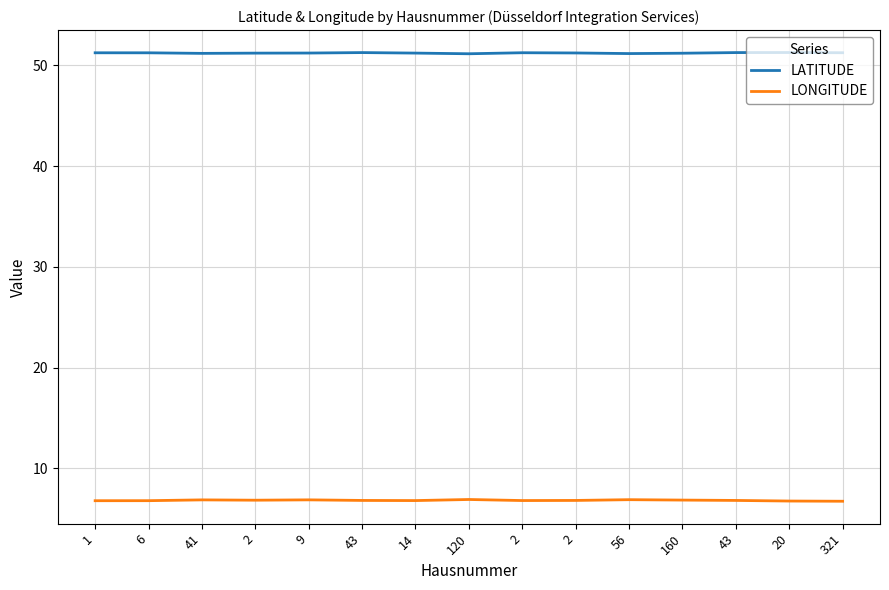

True or false: LONGITUDE and LATITUDE intersect in this chart.

False